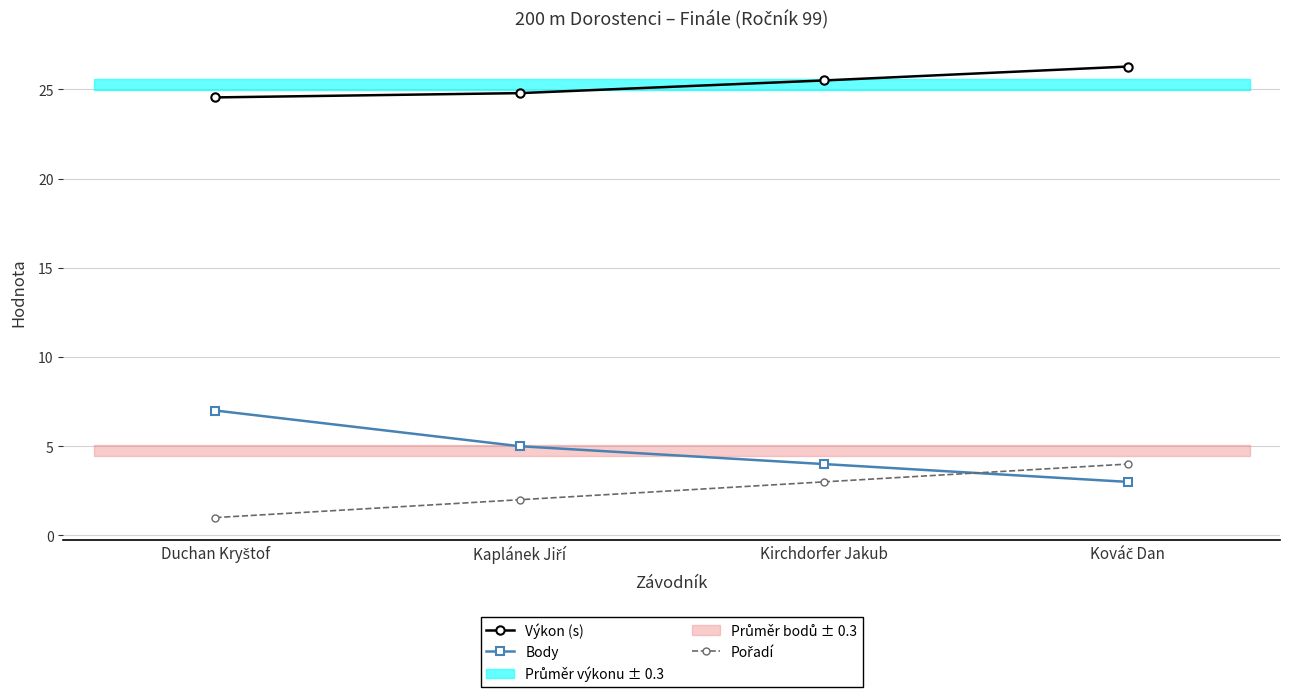

What is the value of the Výkon (s) point at the 2nd from the left?

24.8